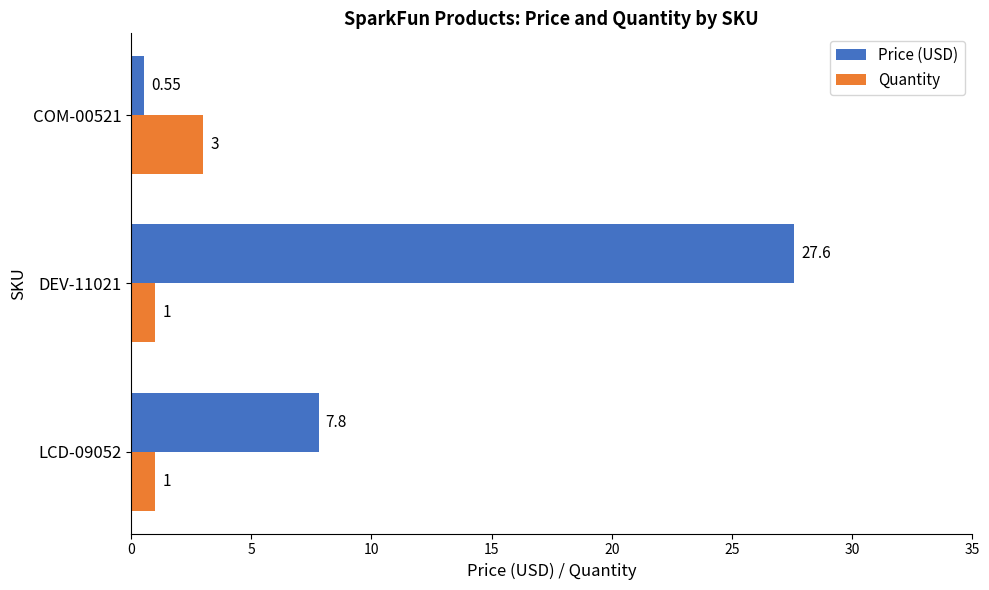

What is the difference between the maximum and minimum values in the Quantity series?

2.0